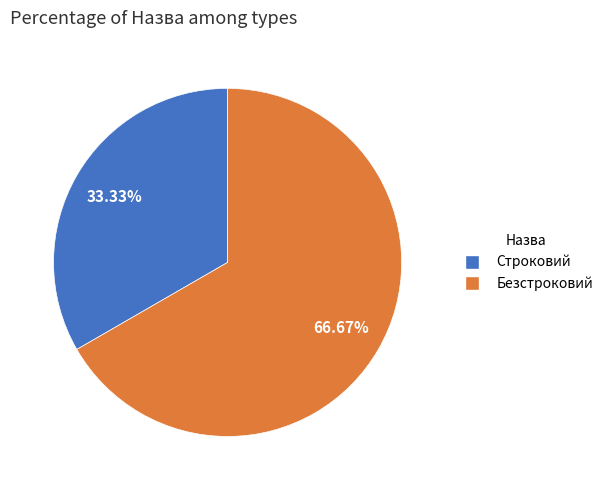

To the nearest percent, what is the difference between the largest and smallest slice percentages?

33%